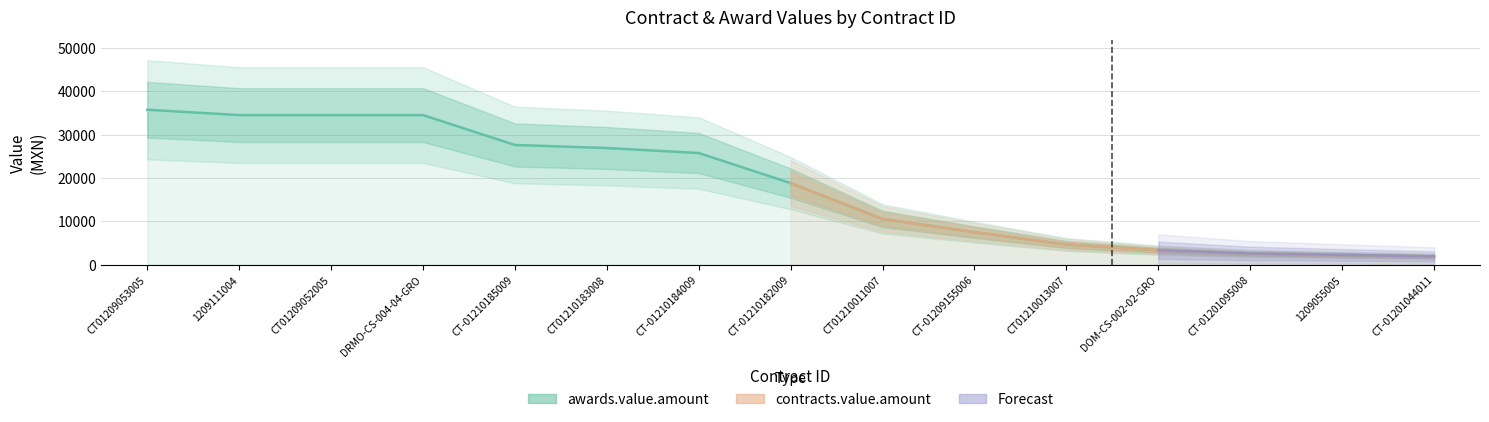

Is it true that the value at CT-01209155006 is 7500.0?

True